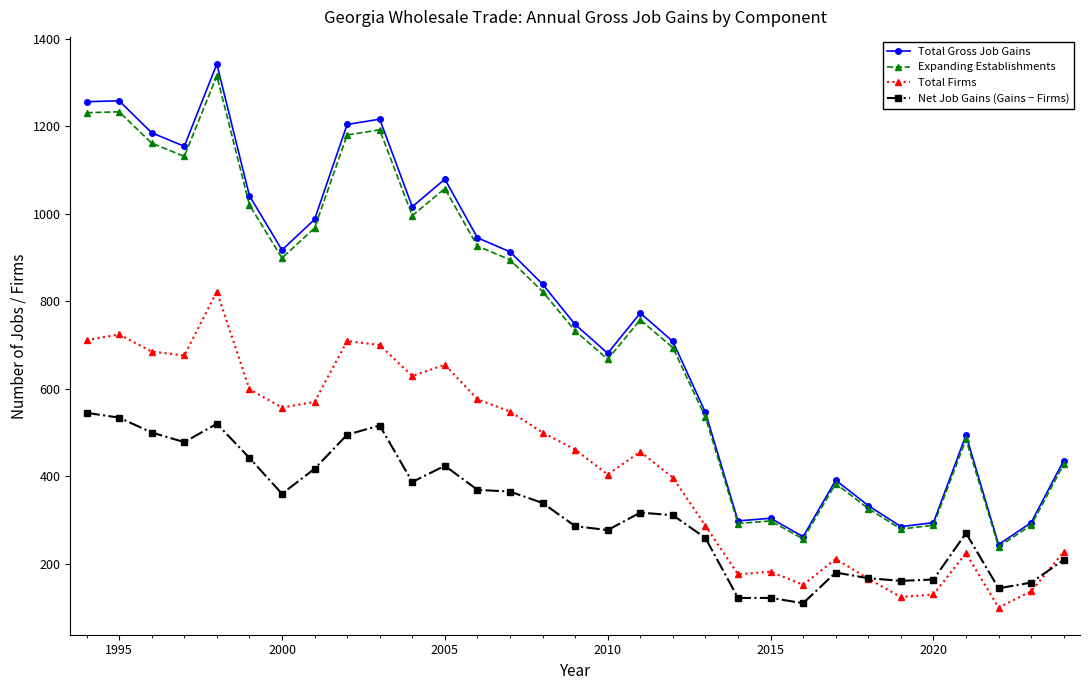

Which series has the widest spread of values?

Total Gross Job Gains